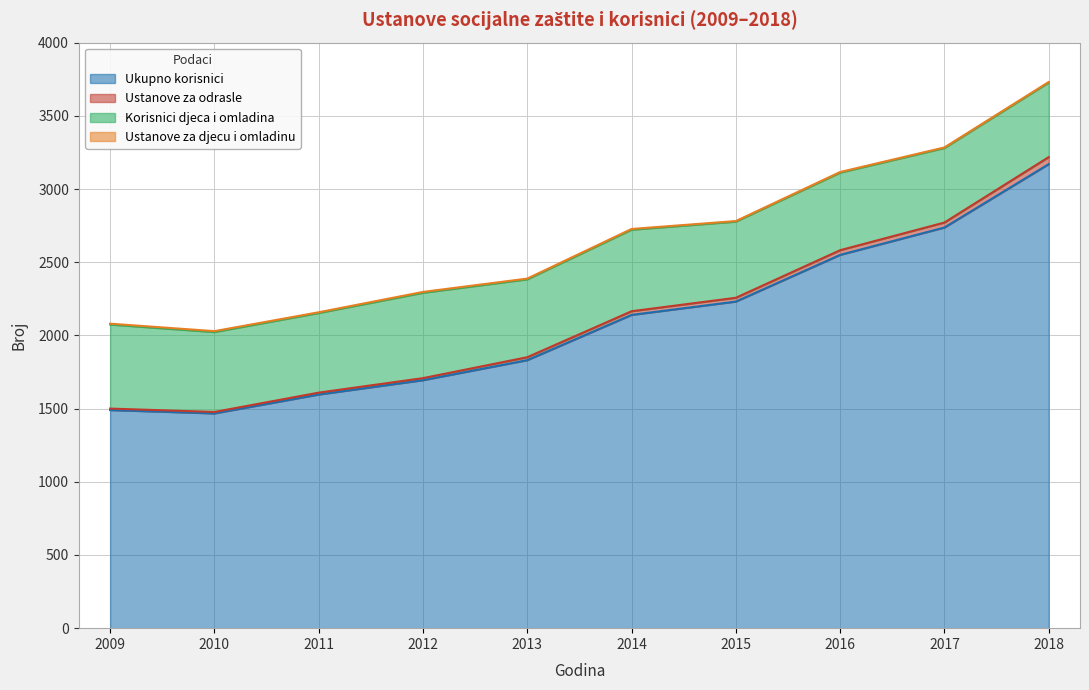

True or false: Ukupno korisnici and Ustanove za odrasle cross at least once.

False